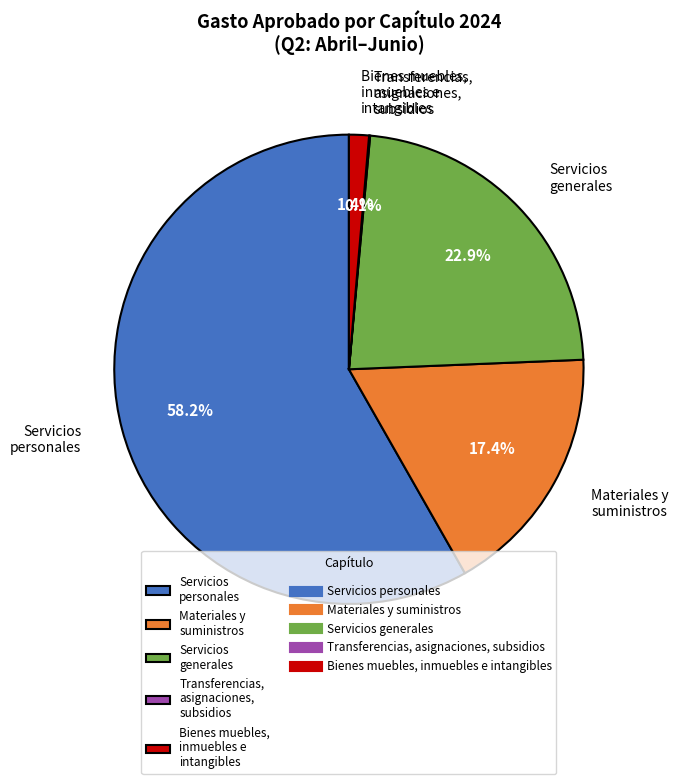

To the nearest percent, what percentage of the pie is Materiales y suministros?

17%